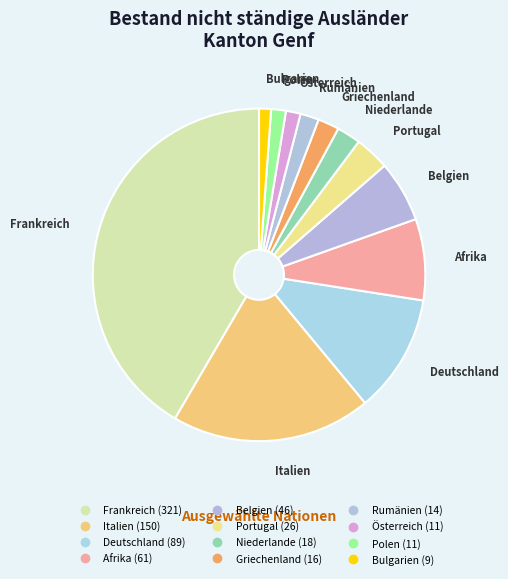

How many segments does this pie chart have?

12